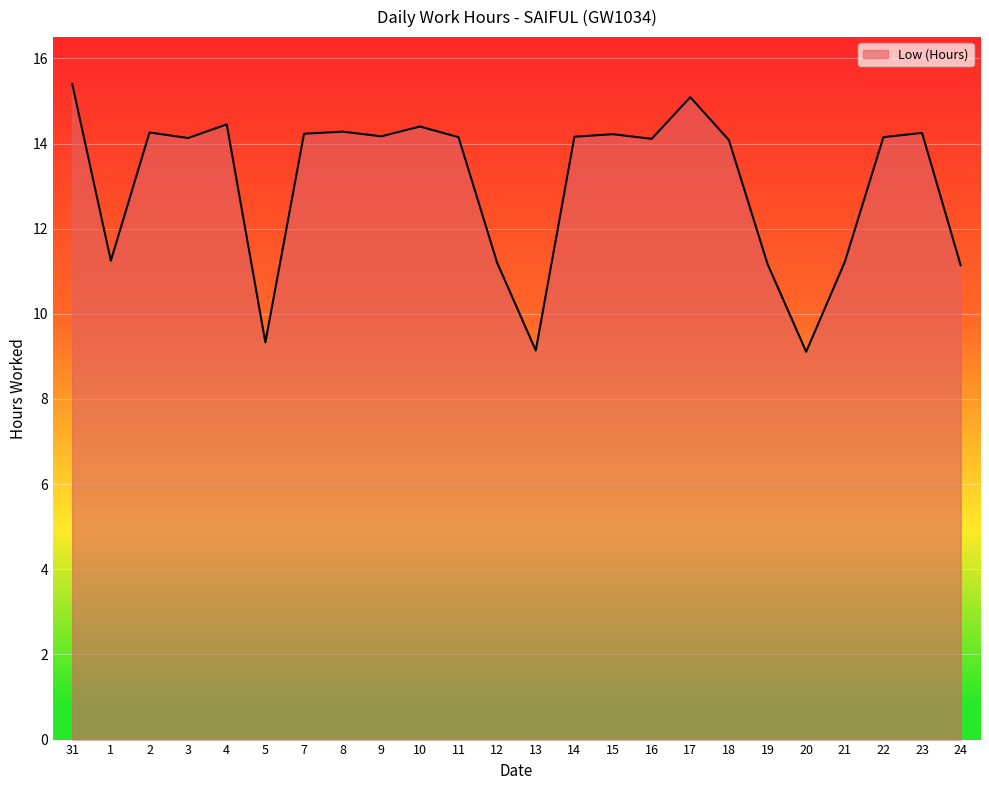

Count the number of categories in the chart.

24